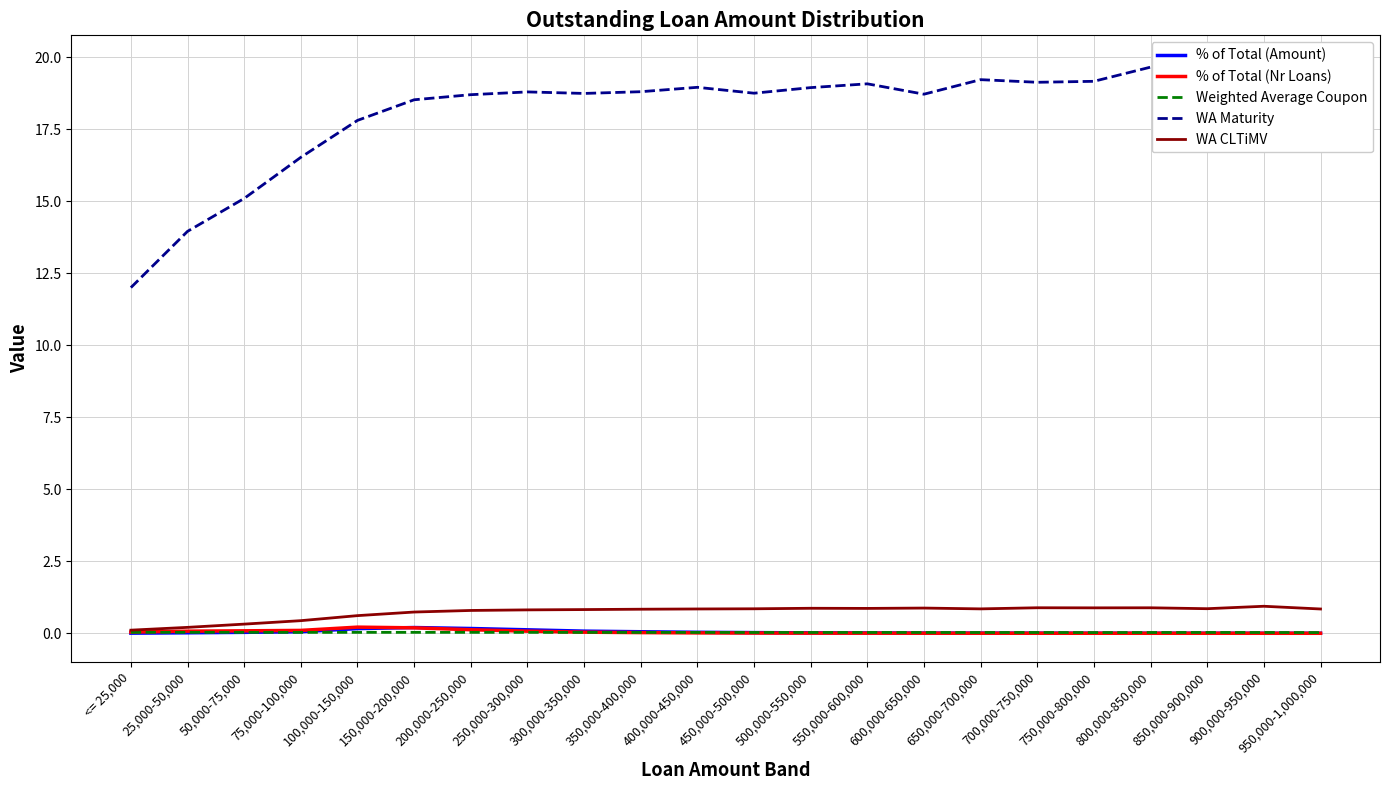

Which has a higher value, 800,000-850,000 or 900,000-950,000?

800,000-850,000